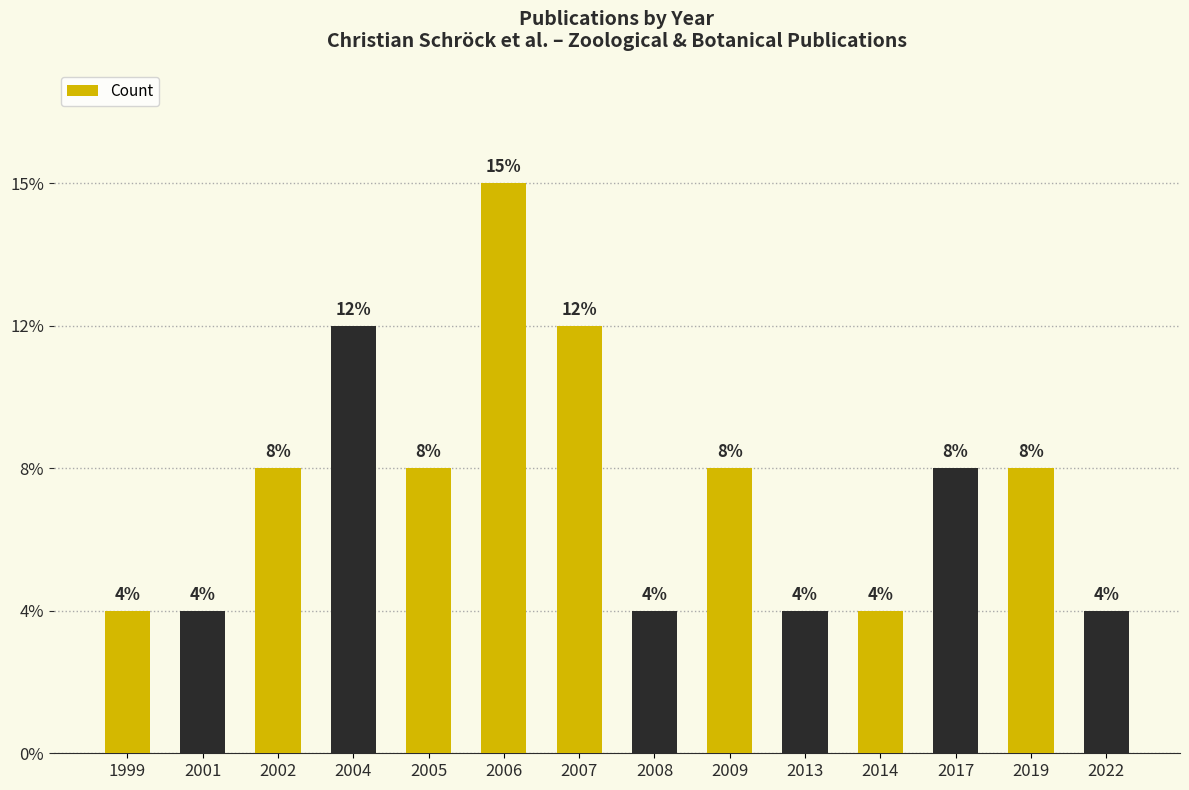

Are the bars horizontal?

No